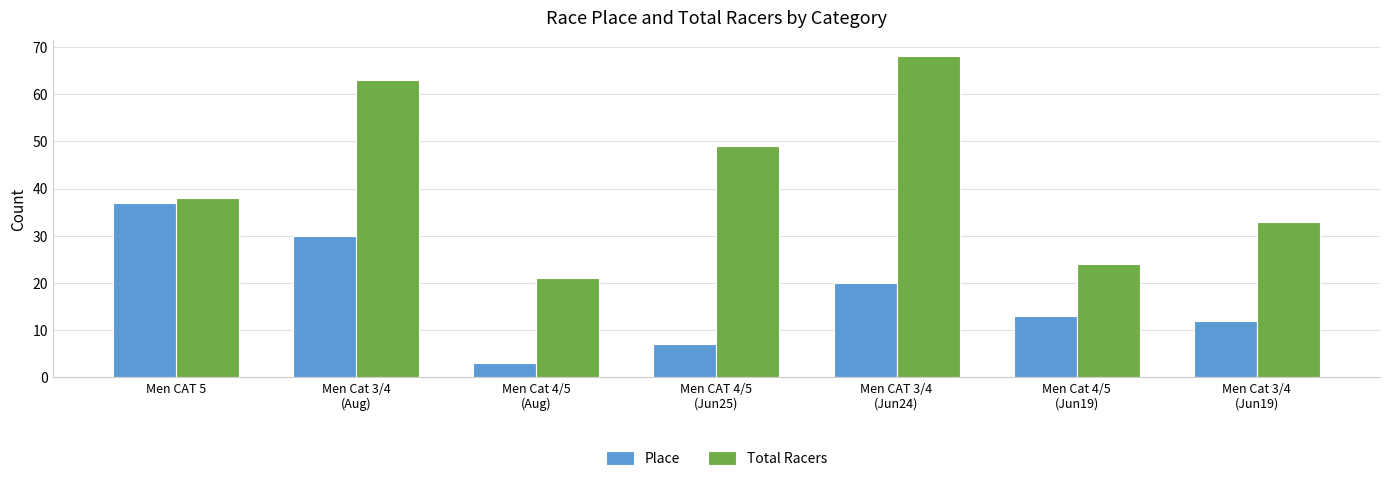

What is the difference between the Total Racers values at Men CAT 5 and Men Cat 4/5
(Jun19)?

14